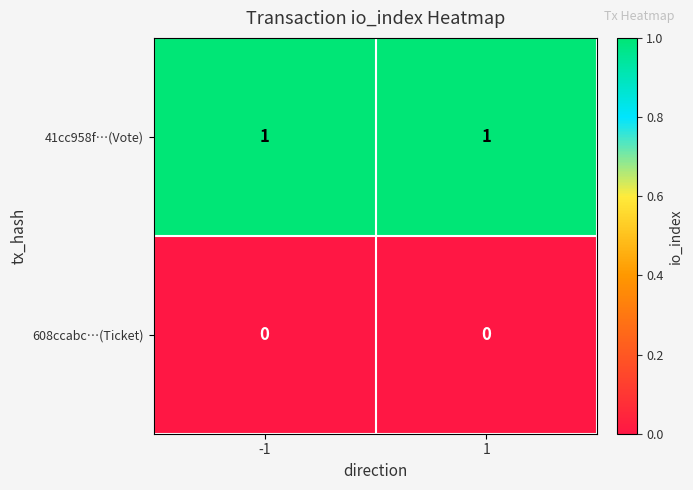

The 41cc958f…(Vote) series shows 2 at -1. True or false?

False